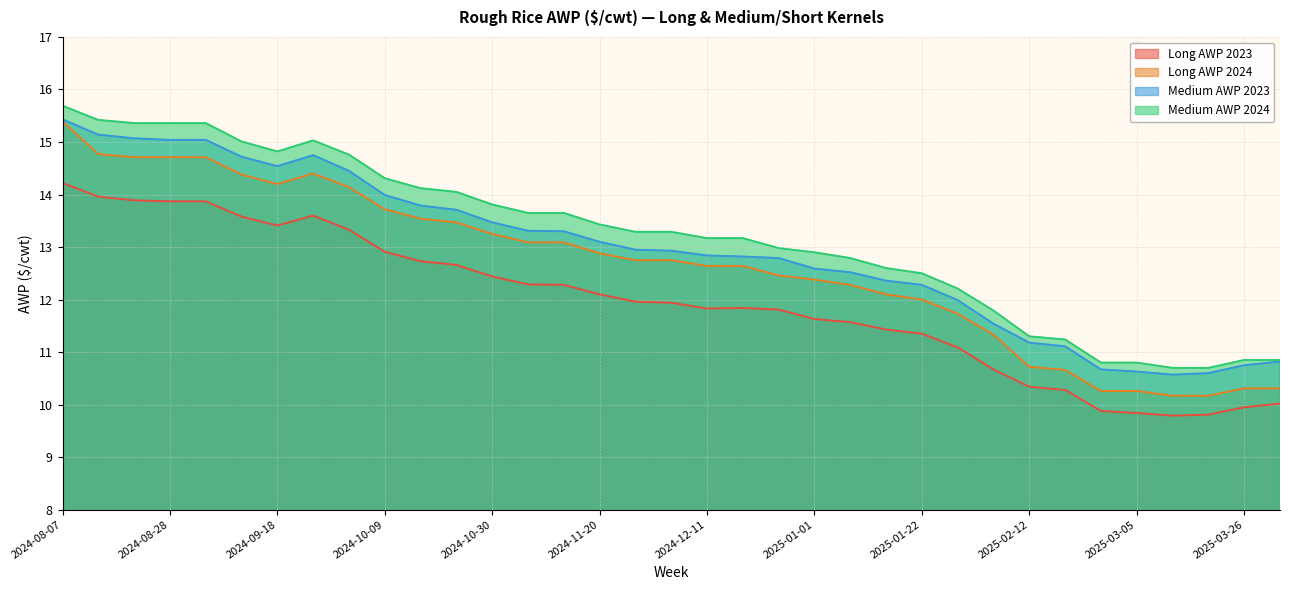

Reading left to right, transcribe all the data shown in this chart.

Long AWP 2023: 14.2	14.0	13.9	13.9	13.9	13.6	13.4	13.6	13.3	12.9	12.7	12.7	12.4	12.3	12.3	12.1	12.0	11.9	11.8	11.8	11.8	11.6	11.6	11.4	11.3	11.1	10.7	10.3	10.3	9.9	9.8	9.8	9.8	9.9	10.0
Long AWP 2024: 15.4	14.8	14.7	14.7	14.7	14.4	14.2	14.4	14.1	13.7	13.5	13.5	13.2	13.1	13.1	12.9	12.8	12.8	12.6	12.6	12.5	12.4	12.3	12.1	12.0	11.7	11.3	10.7	10.7	10.3	10.3	10.2	10.2	10.3	10.3
Medium AWP 2023: 15.4	15.1	15.1	15.0	15.0	14.7	14.5	14.8	14.4	14.0	13.8	13.7	13.5	13.3	13.3	13.1	12.9	12.9	12.8	12.8	12.8	12.6	12.5	12.4	12.3	12.0	11.5	11.2	11.1	10.7	10.6	10.6	10.6	10.8	10.8
Medium AWP 2024: 15.7	15.4	15.4	15.4	15.4	15.0	14.8	15.0	14.8	14.3	14.1	14.1	13.8	13.7	13.7	13.4	13.3	13.3	13.2	13.2	13.0	12.9	12.8	12.6	12.5	12.2	11.8	11.3	11.2	10.8	10.8	10.7	10.7	10.8	10.8